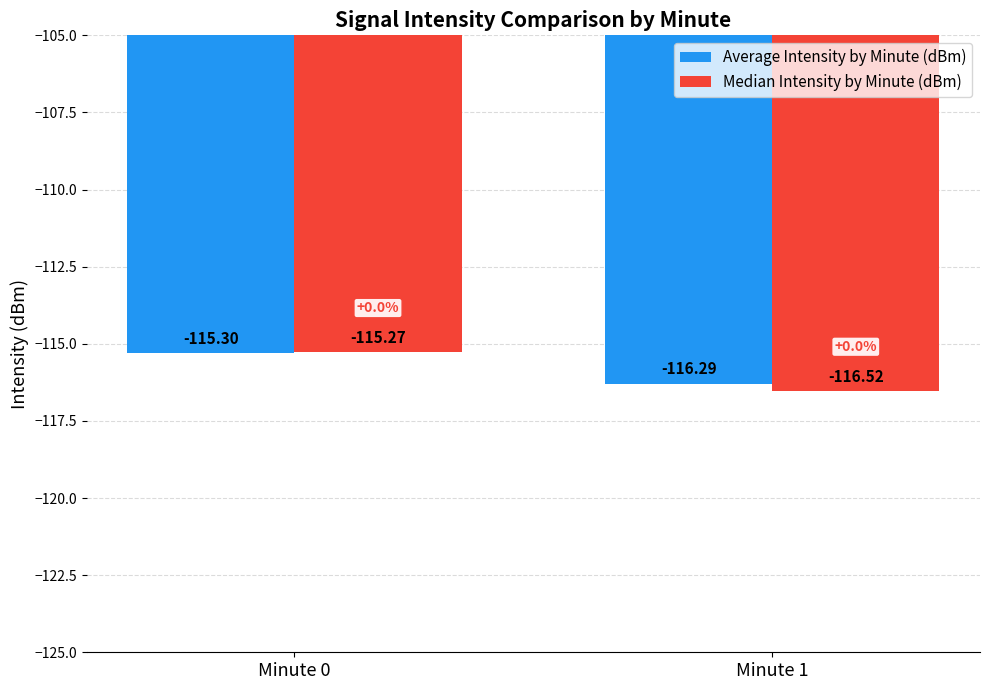

What is the maximum value for Median Intensity by Minute (dBm)?

-115.3